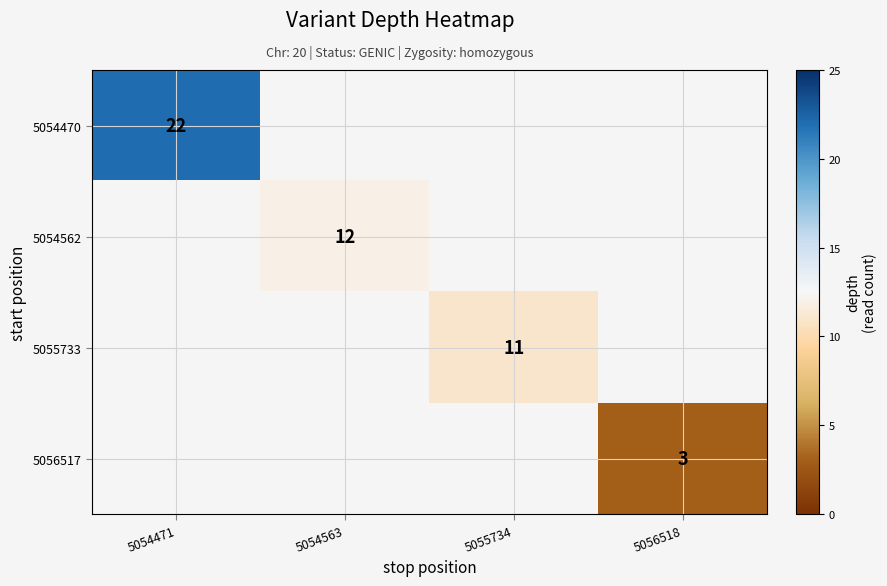

The 5054470 series shows 22 at 5054471. True or false?

True